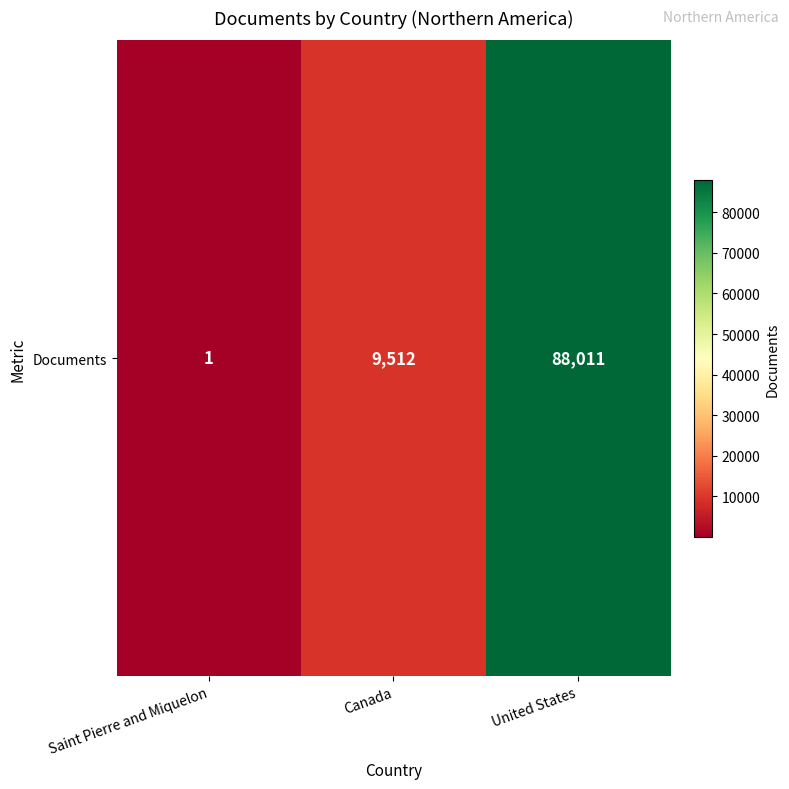

Reading left to right, extract all data points from this chart.

Saint Pierre and Miquelon=1	Canada=9512	United States=88011